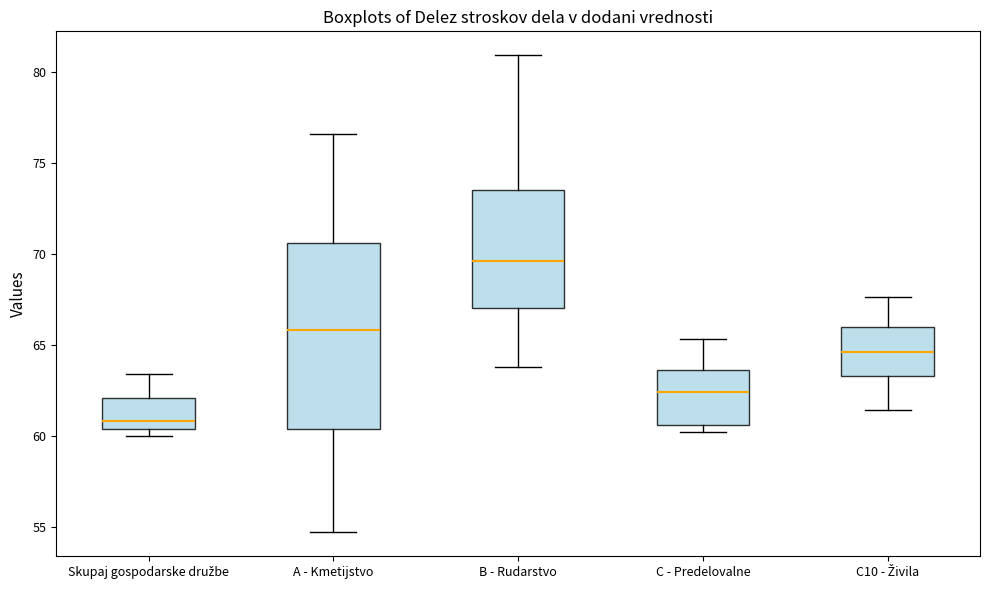

Reading left to right, transcribe this box plot: for each box, give where its median line is, the range the box spans, and where its two whiskers end, as read against the y-axis. The values are not printed on the chart, so give them approximately, as read against the axis.

Skupaj gospodarske družbe: median 61.0, box 60.5 to 62.0, whiskers 60.0 to 63.5
A - Kmetijstvo: median 66.0, box 60.5 to 70.5, whiskers 54.5 to 76.5
B - Rudarstvo: median 69.5, box 67.0 to 73.5, whiskers 64.0 to 81.0
C - Predelovalne: median 62.5, box 60.5 to 63.5, whiskers 60.0 to 65.5
C10 - Živila: median 64.5, box 63.5 to 66.0, whiskers 61.5 to 67.5